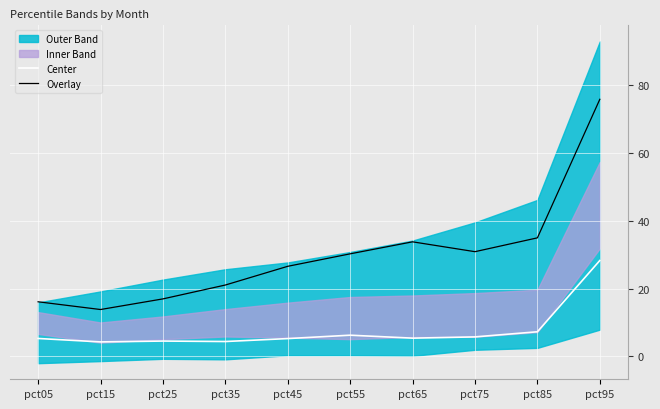

Which series has the largest range (max minus min)?

Overlay